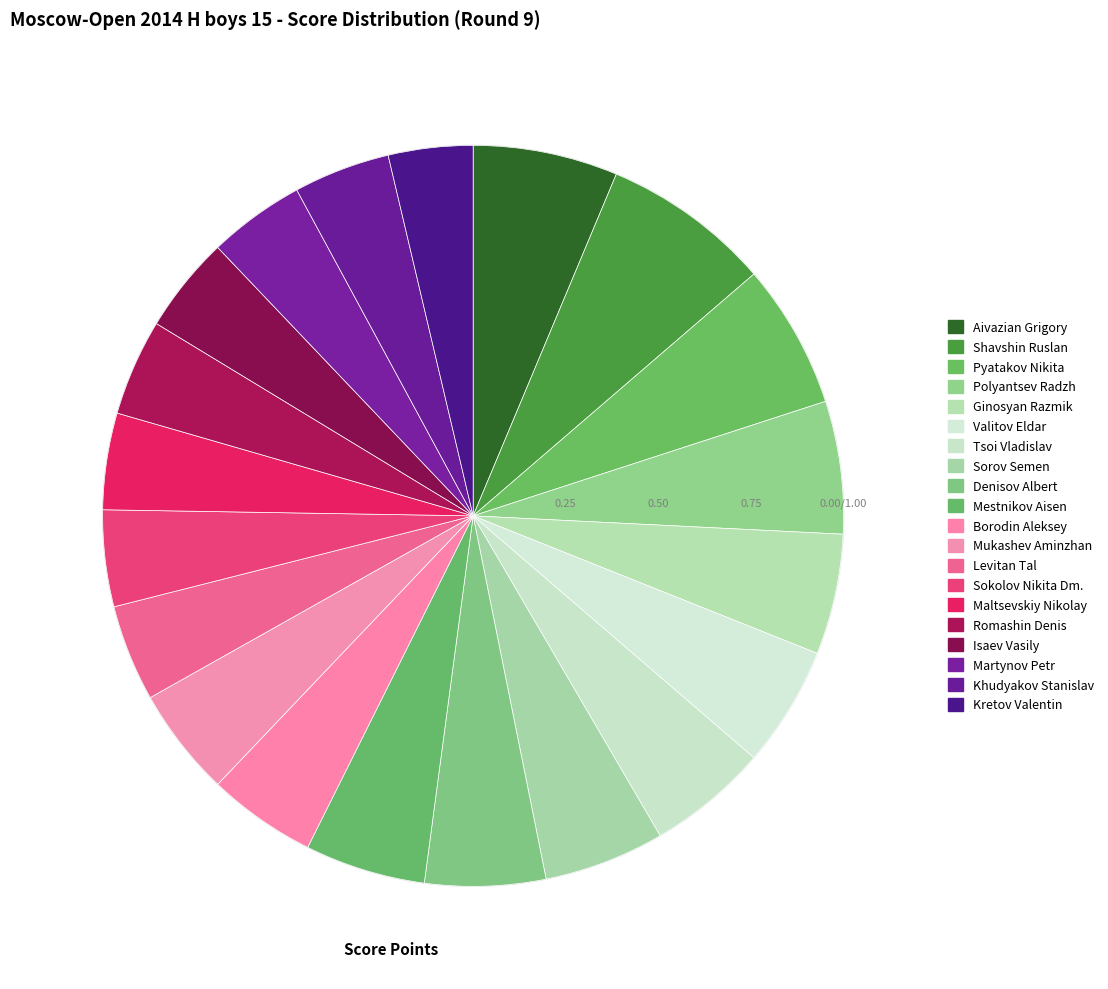

To the nearest percent, what is the combined percentage of Denisov Albert and Sorov Semen?

11%